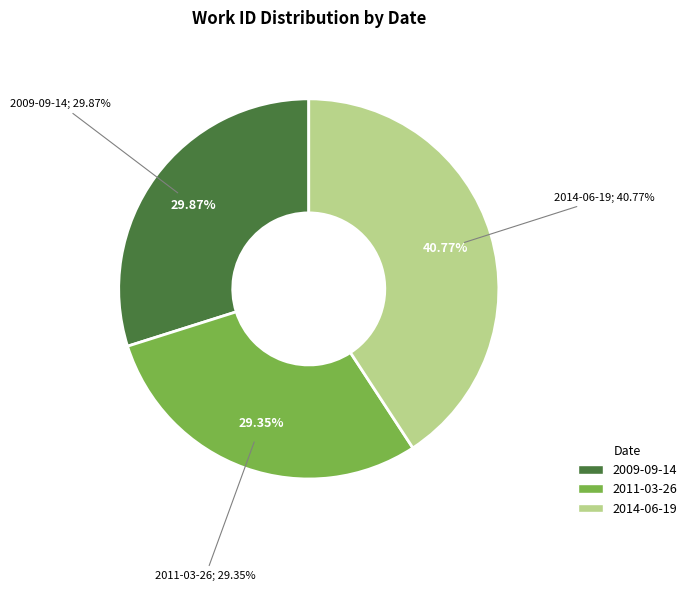

To the nearest percent, what is the combined percentage of 2014-06-19 and 2011-03-26?

70%